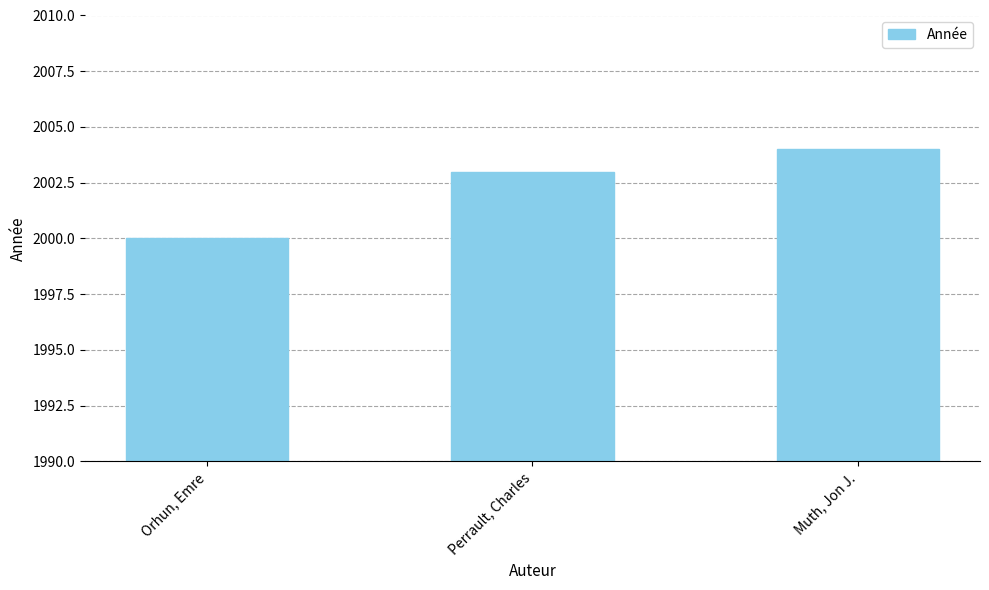

How many bars are there in total?

3